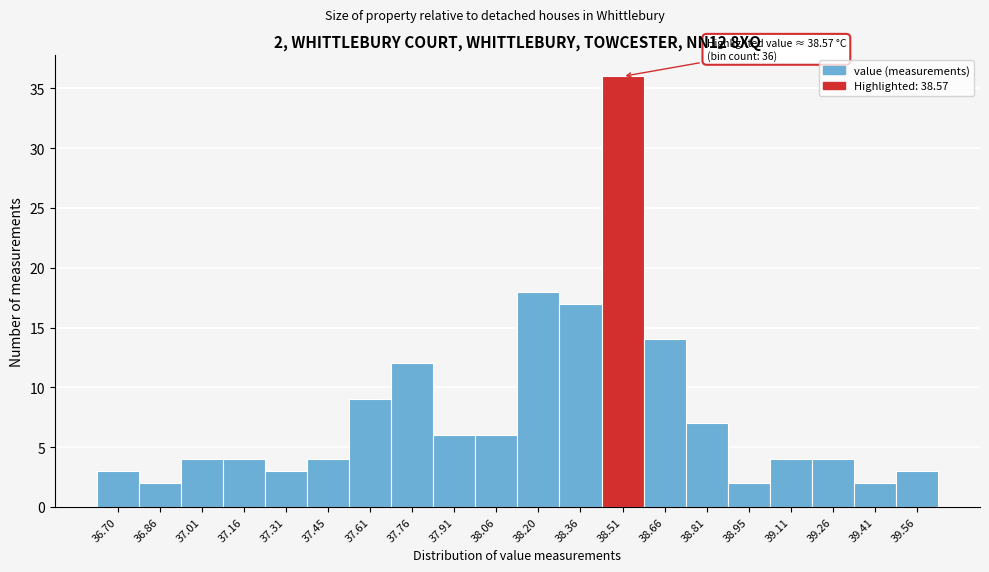

Which range on the x-axis has the tallest bar?

38.43 to 38.58